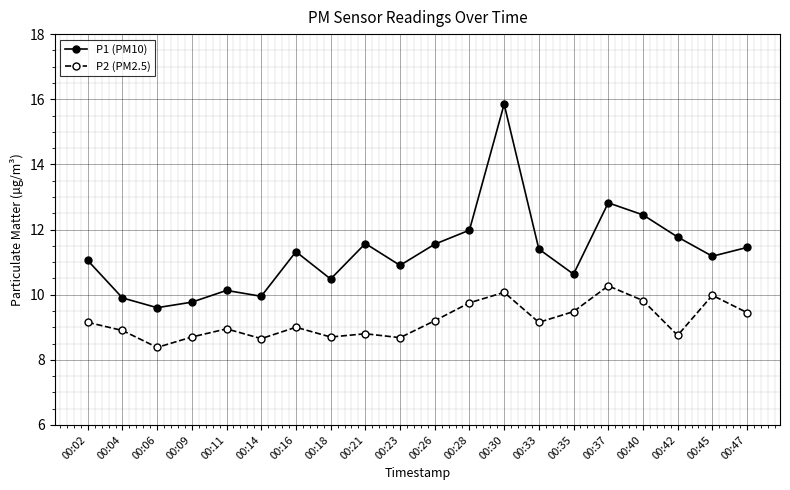

Rank the series at 00:06 from highest to lowest value.

P1 (PM10), P2 (PM2.5)